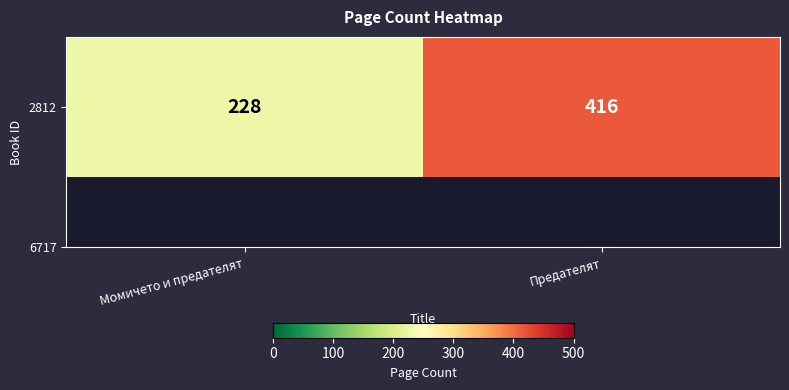

True or false: the data shows 416 at Предателят.

True